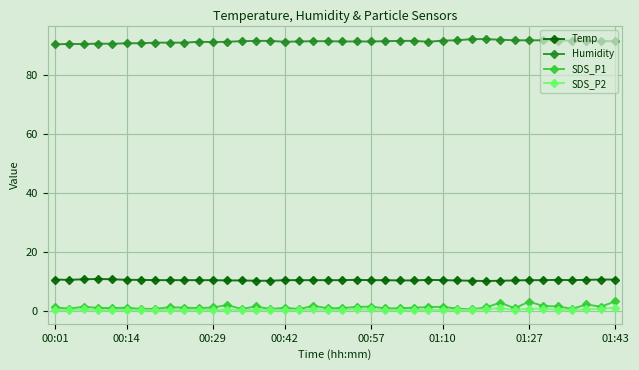

True or false: Temp has more than 2 points higher than both neighbors.

True